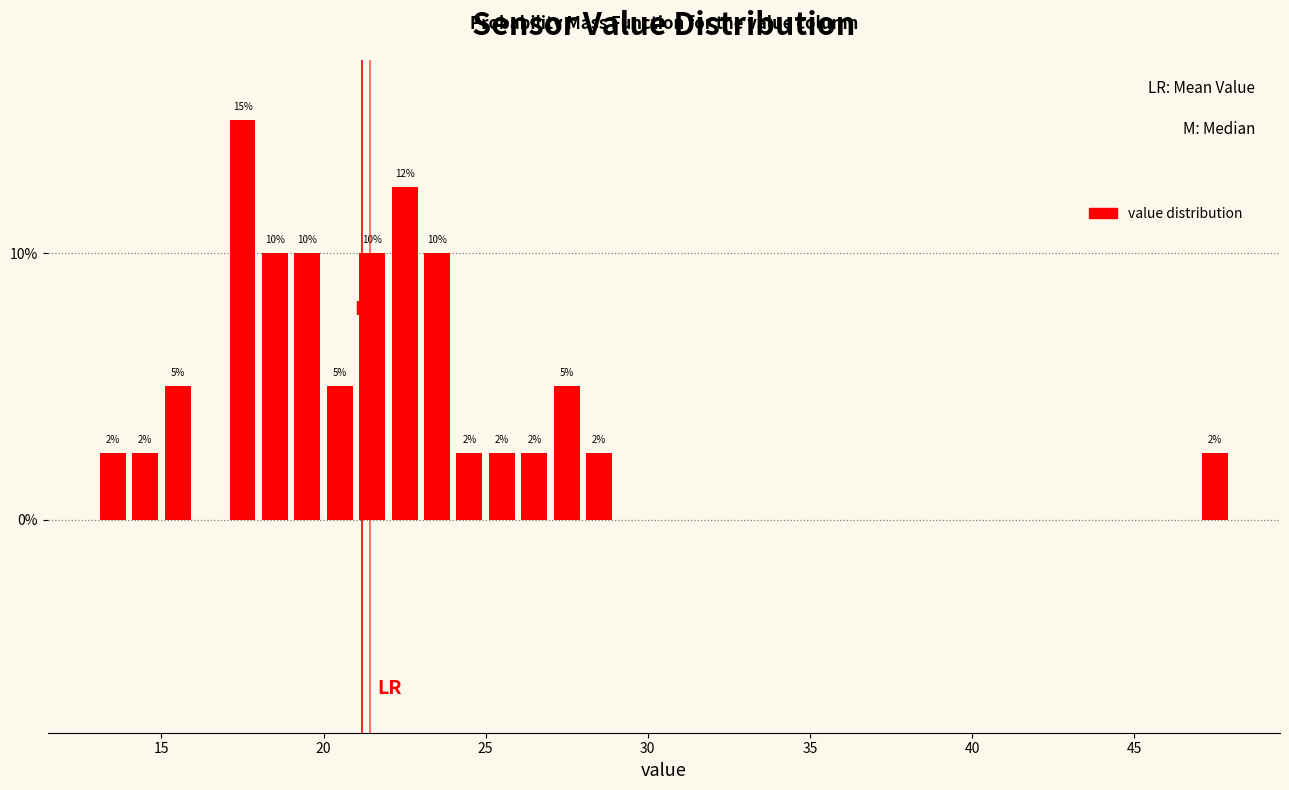

Read against the x-axis, roughly where is the centre of the tallest bar?

17.5